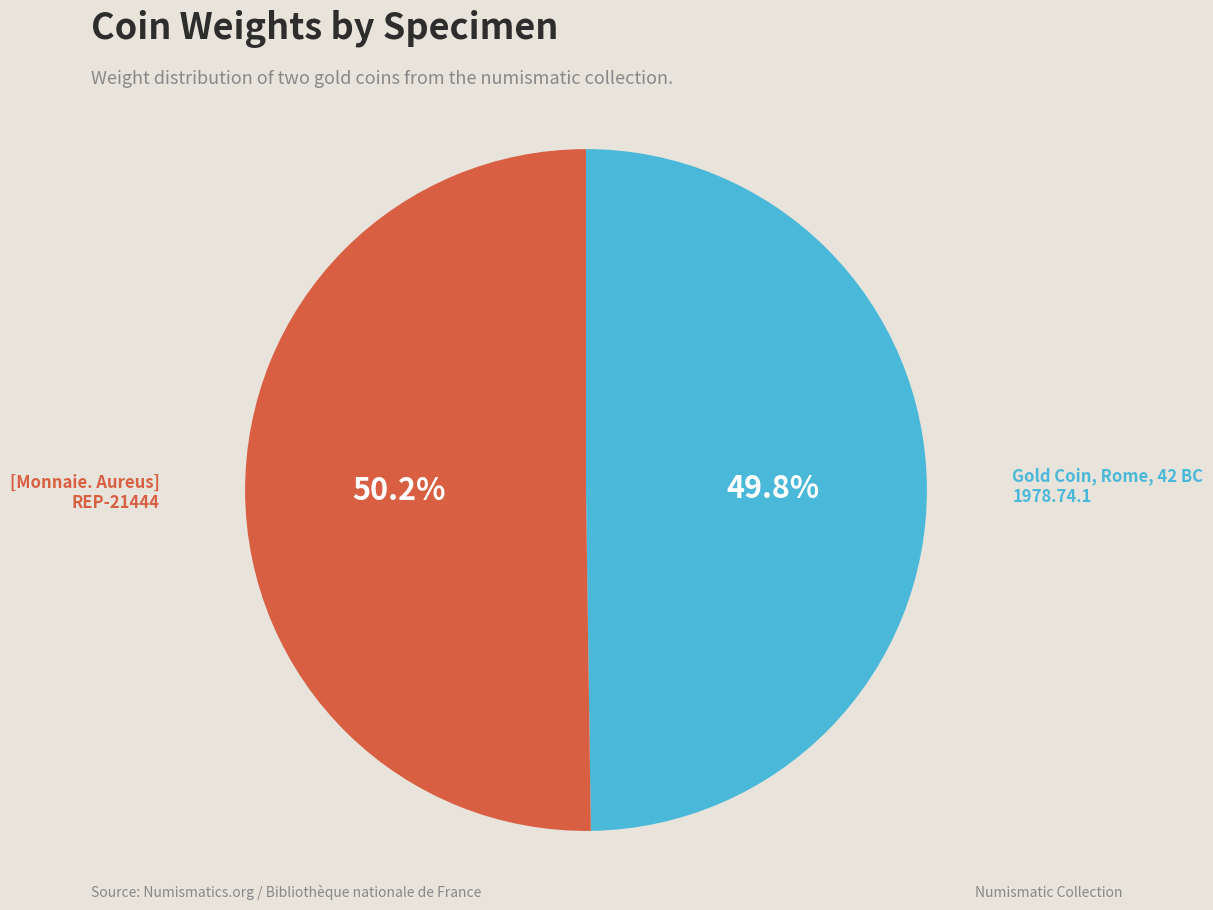

How much of the chart is everything except [Monnaie. Aureus] REP-21444?

49.8%